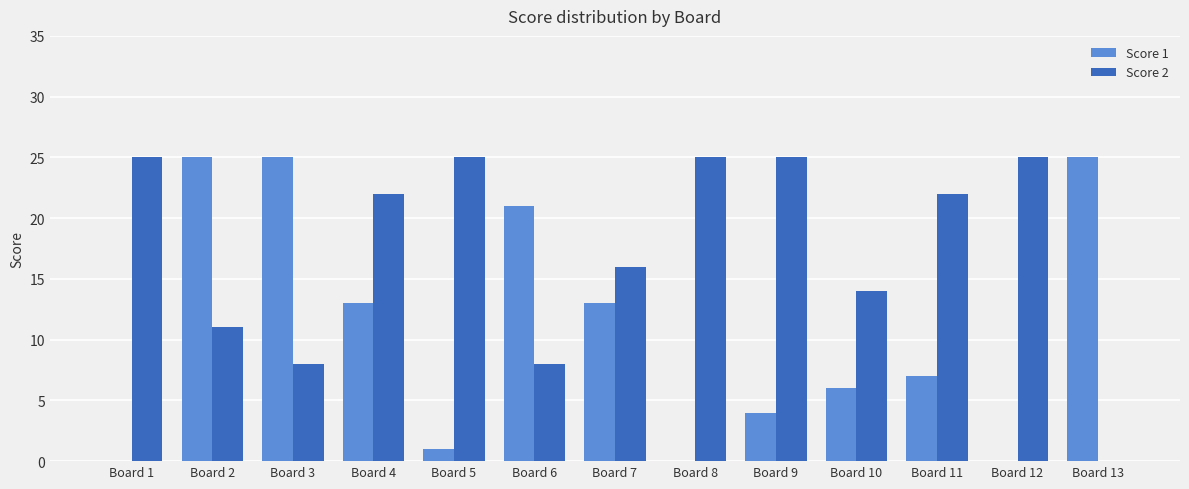

Which series has the largest total across all categories?

Score 2